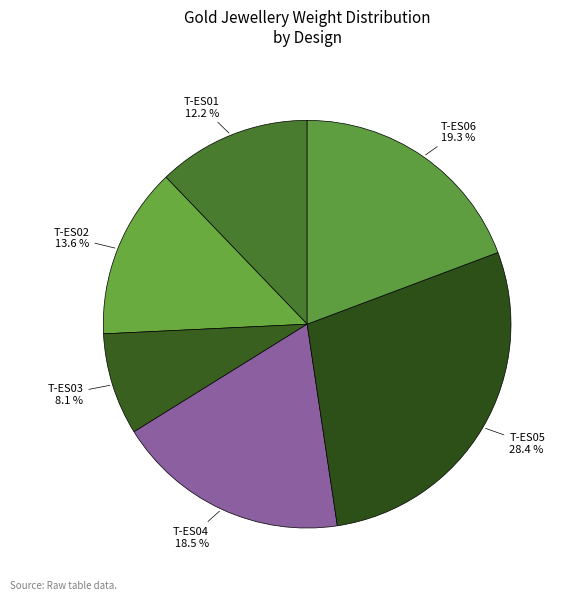

The T-ES06 slice represents 8% of the pie. True or false?

False